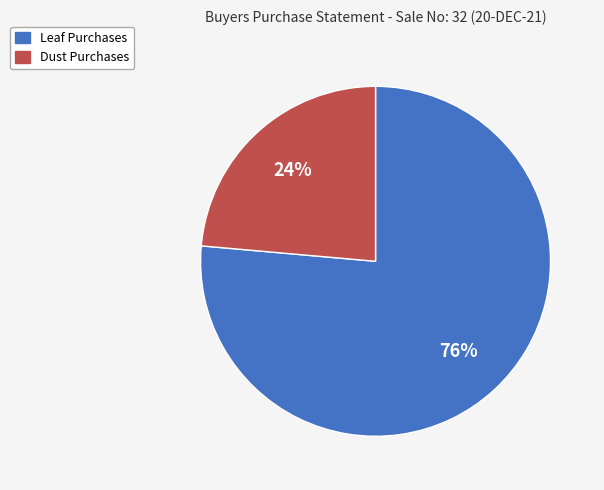

Is there any slice that represents more than half of the pie?

Yes